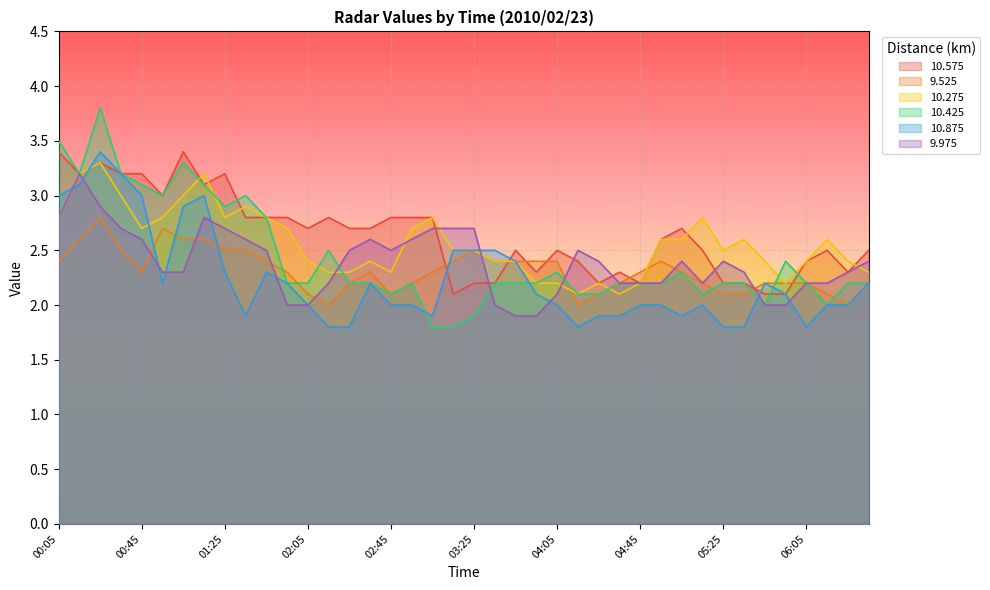

What are all the series names shown in the legend?

10.575, 9.525, 10.275, 10.425, 10.875, 9.975